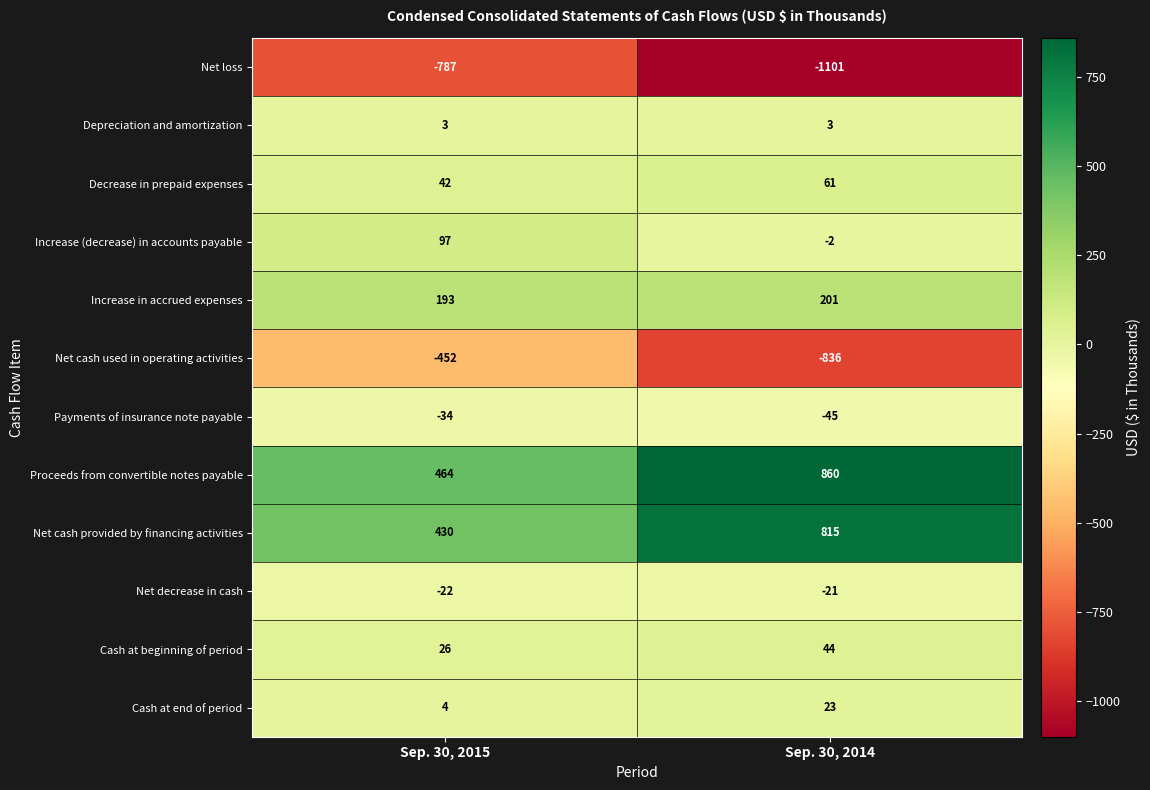

The value of Net cash provided by financing activities at Sep. 30, 2015 is 430. True or false?

True